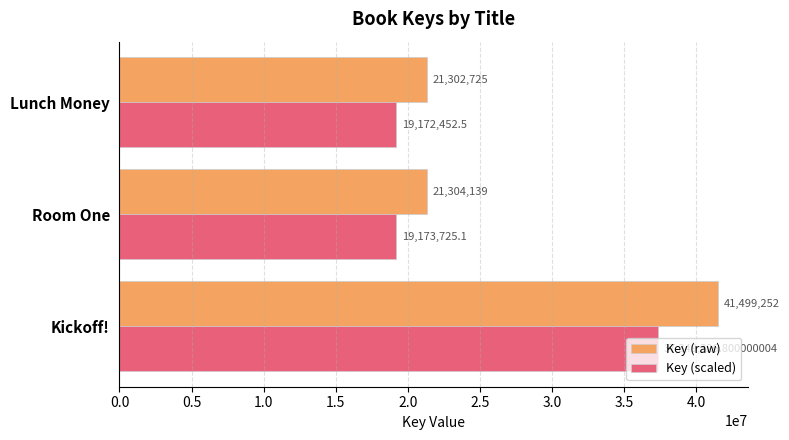

What are all the series names shown in the legend?

Key (raw), Key (scaled)